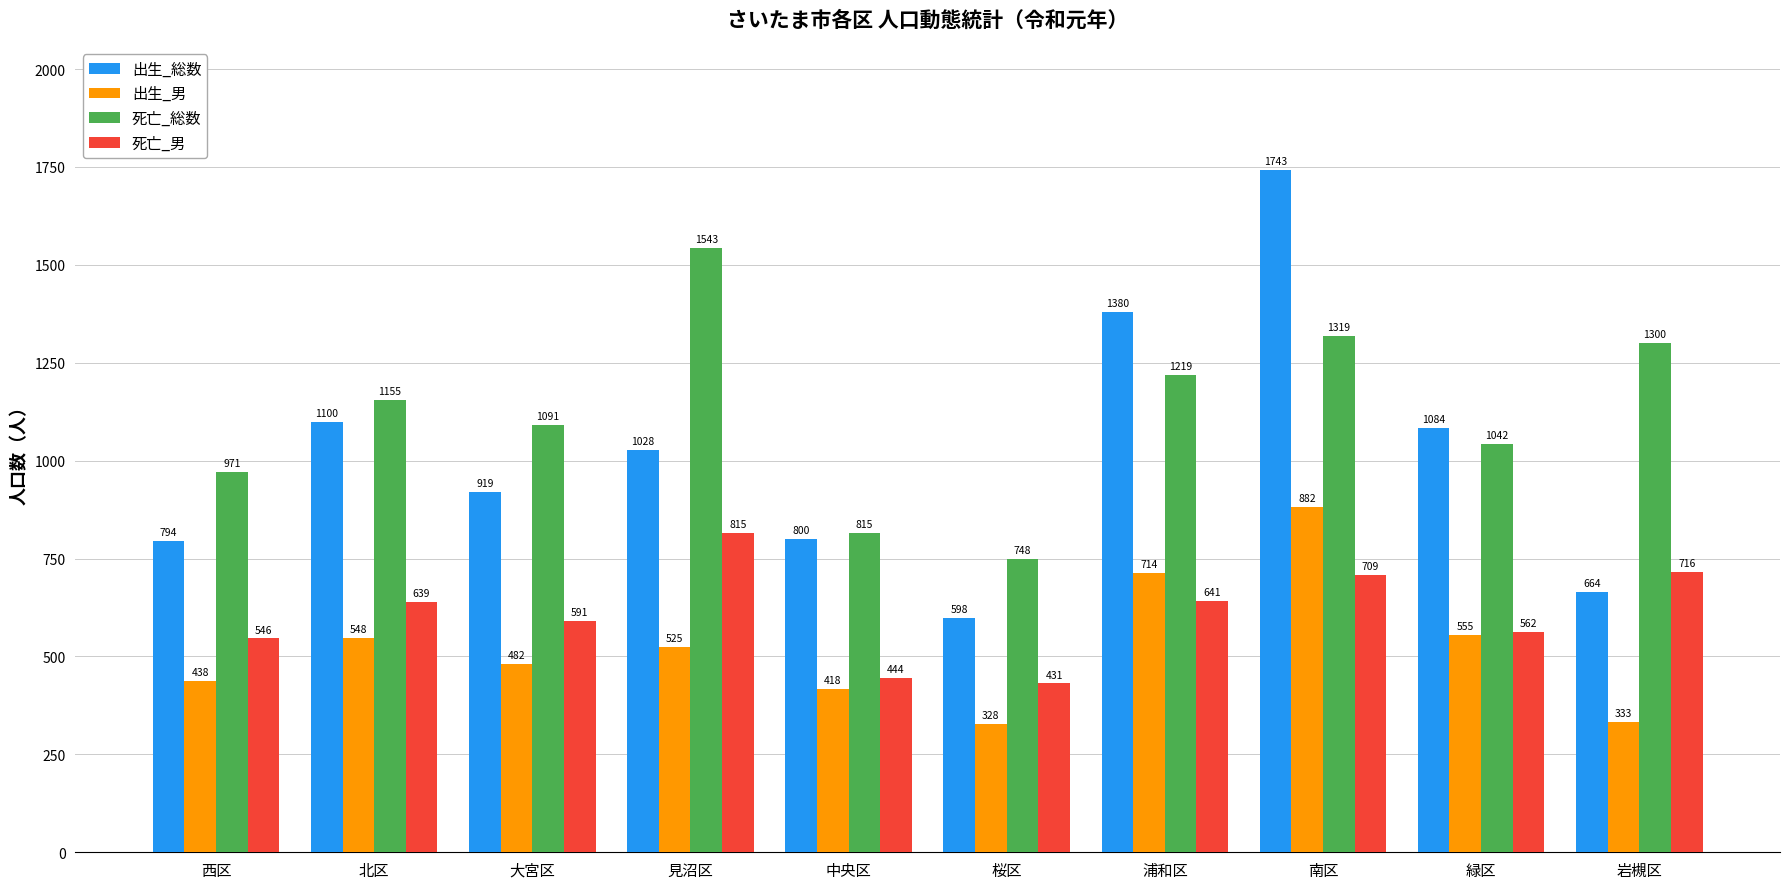

What is the label of the 10th bar from the right?

西区